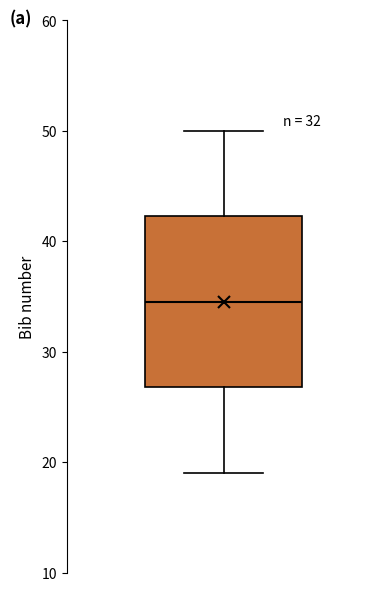

Transcribe this box plot: give where the median line is, the range the box spans, and where the two whiskers end, as read against the y-axis. The values are not printed on the chart, so give them approximately, as read against the axis.

median 35, box 27 to 42, whiskers 19 to 50